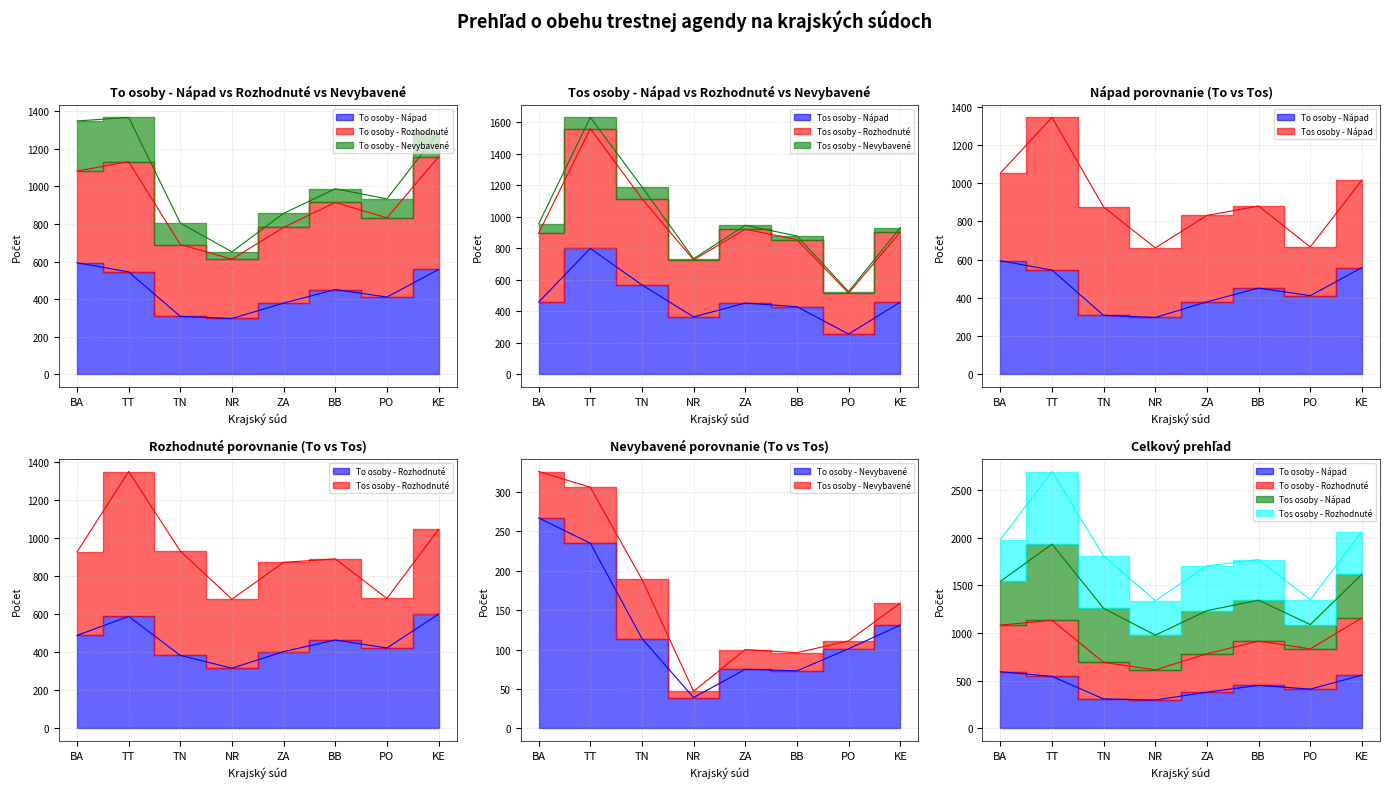

The value of Tos osoby - Rozhodnuté at BA is 896. True or false?

True